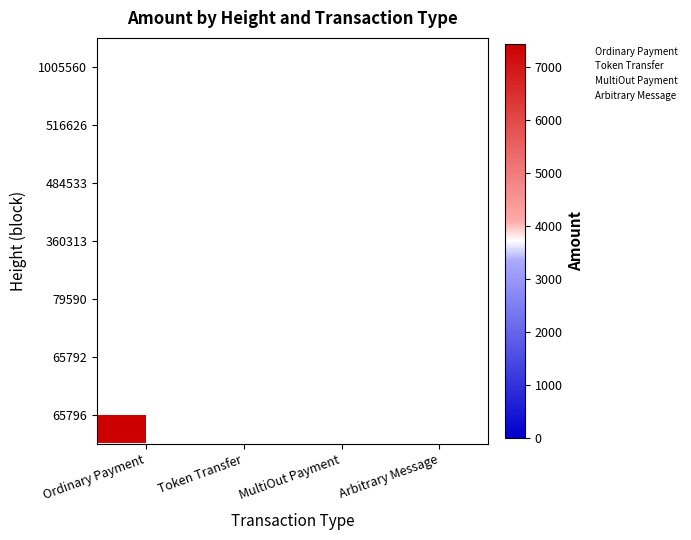

Rank the series by their average value, from lowest to highest.

65796, 65792, 79590, 360313, 484533, 516626, 1005560